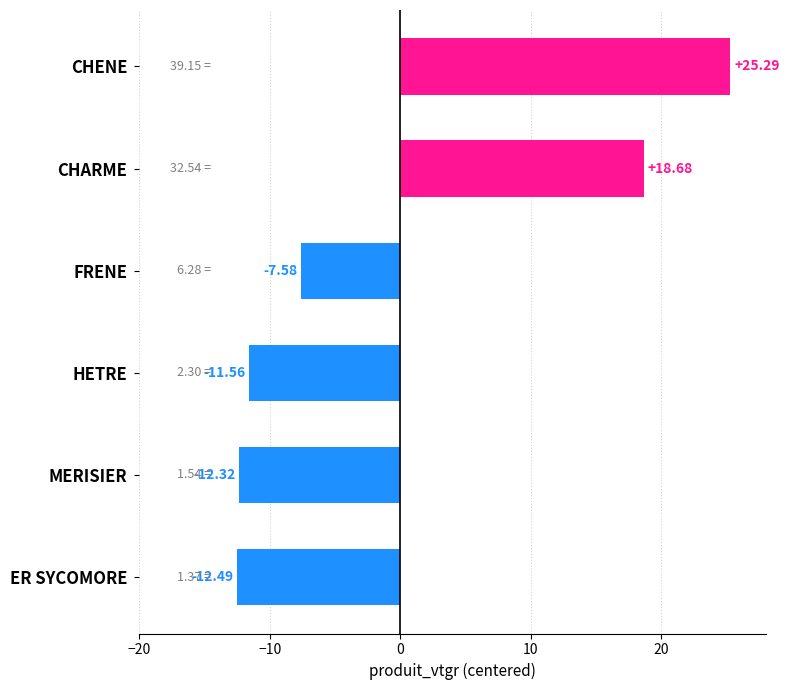

How many bars are there in total?

6